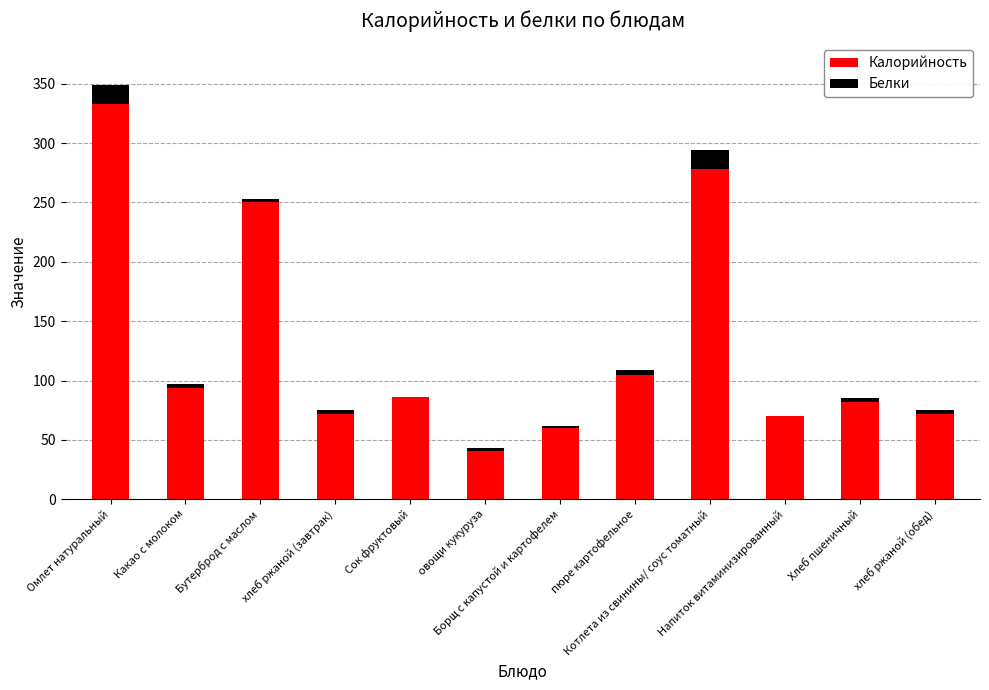

What is the sum of all Калорийность values?

1543.0